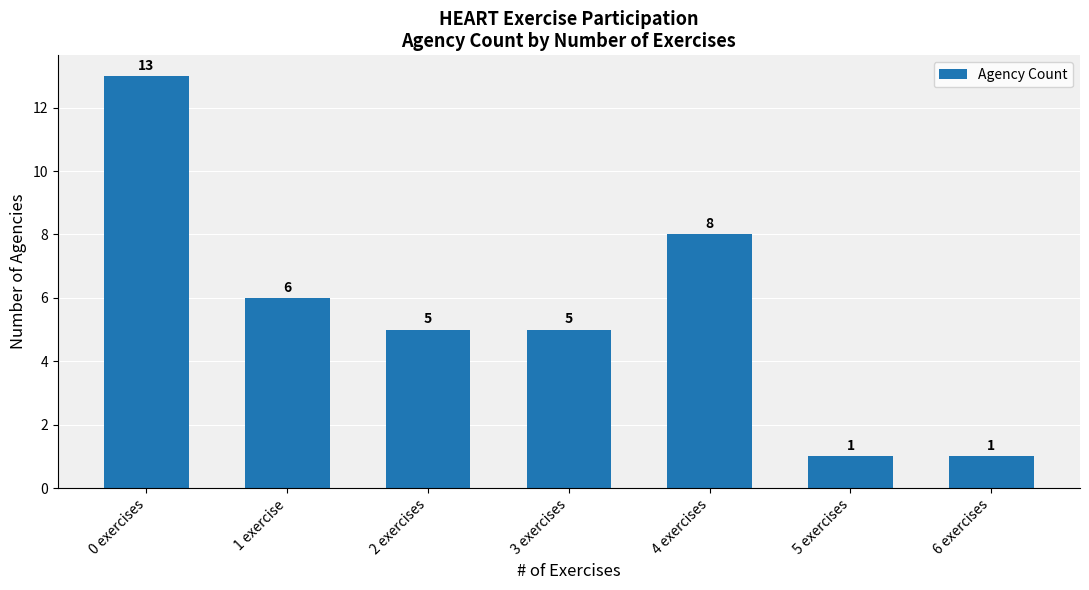

What position from the right is 0 exercises?

7